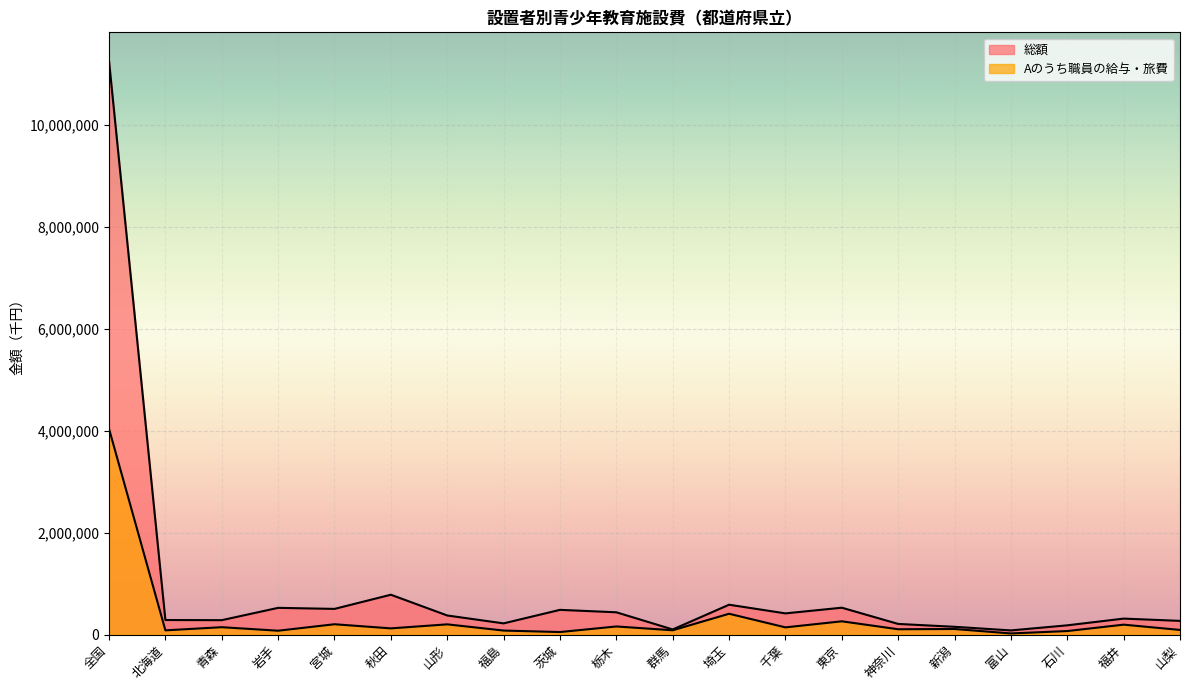

What are all the series names shown in the legend?

Aのうち職員の給与・旅費, 総額